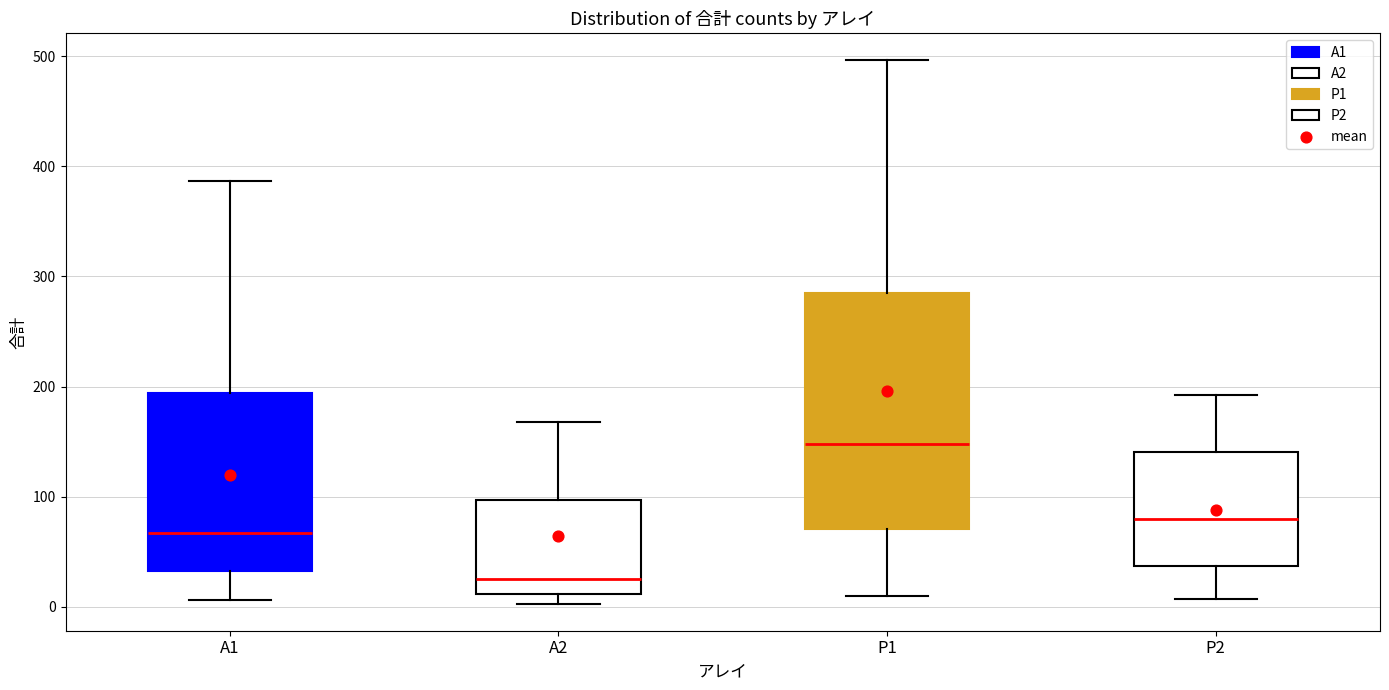

Which box has the highest median line?

P1